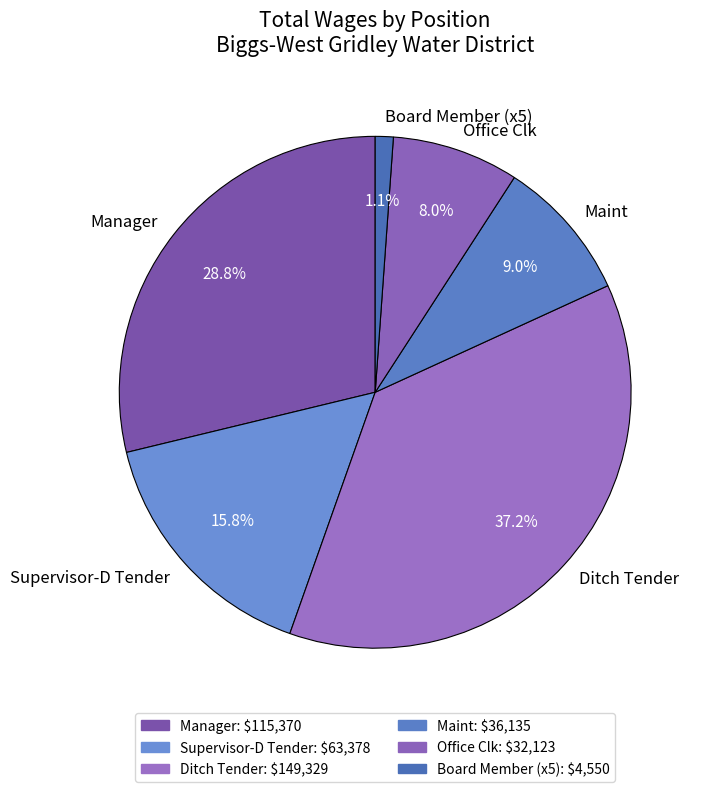

Which slice is the smallest?

Board Member (x5)